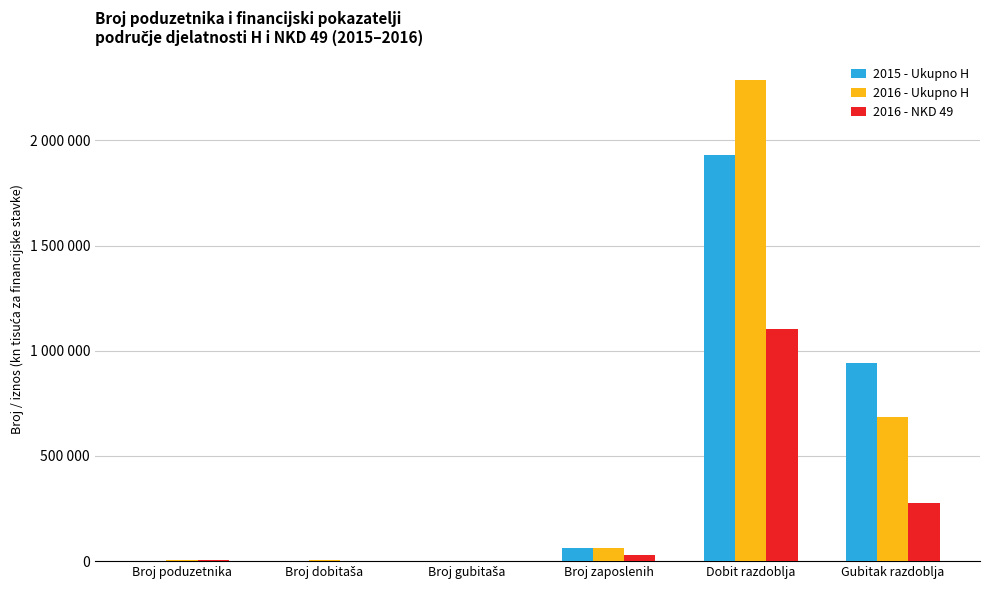

What are all the series names shown in the legend?

2015 - Ukupno H, 2016 - Ukupno H, 2016 - NKD 49